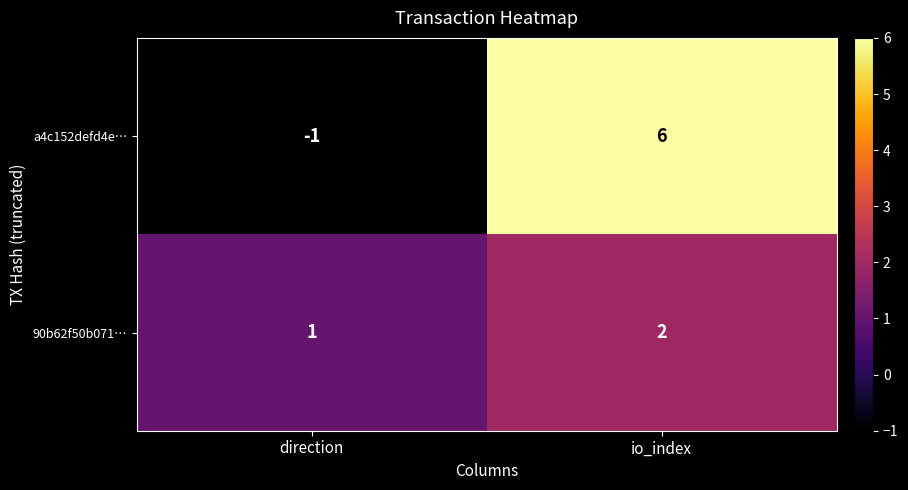

Where is 90b62f50b071… nearest to the value 1?

direction